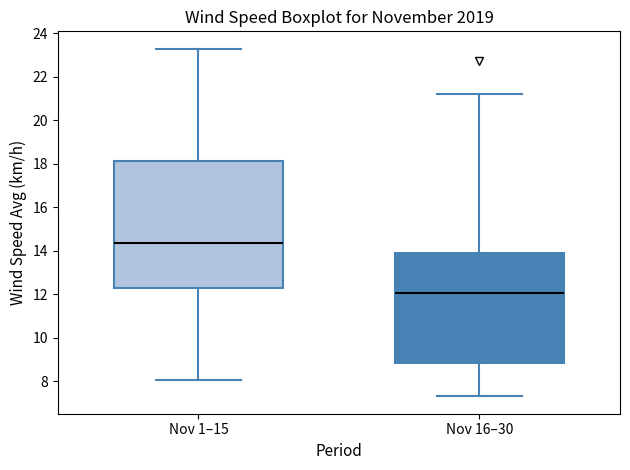

Which box's median line is the highest?

Nov 1–15